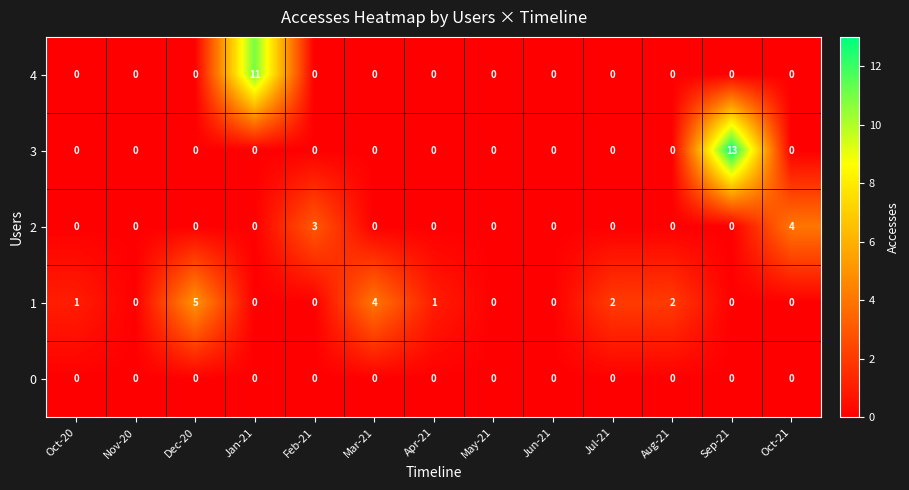

At which category is the sum across all series the highest?

Sep-21